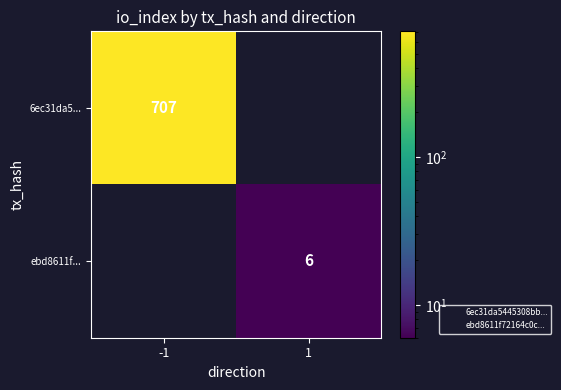

At which label does 6ec31da5... reach its minimum?

1